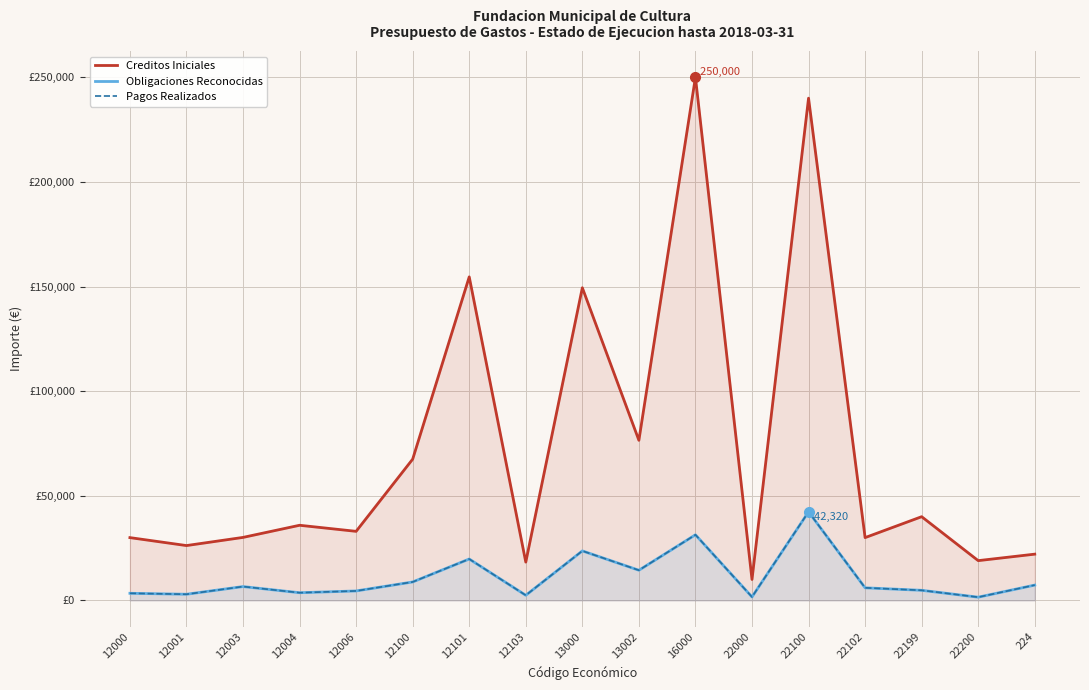

Read the Pagos Realizados value at 12100.

8809.8